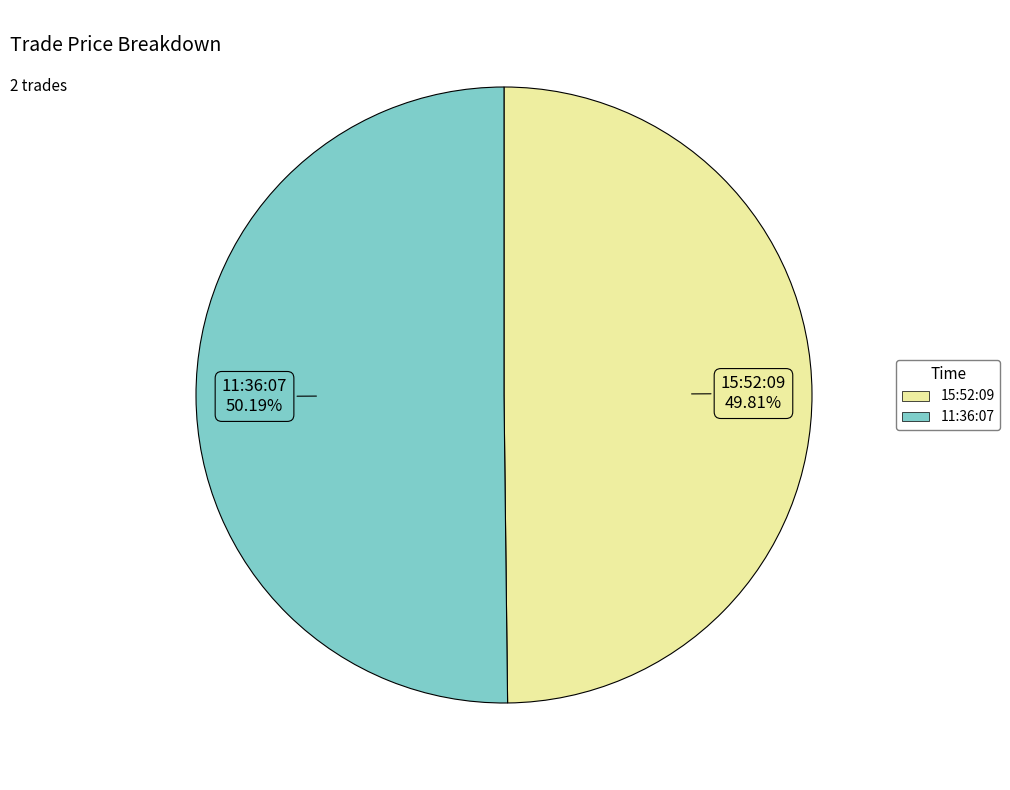

Is there any slice that represents more than half of the pie?

Yes